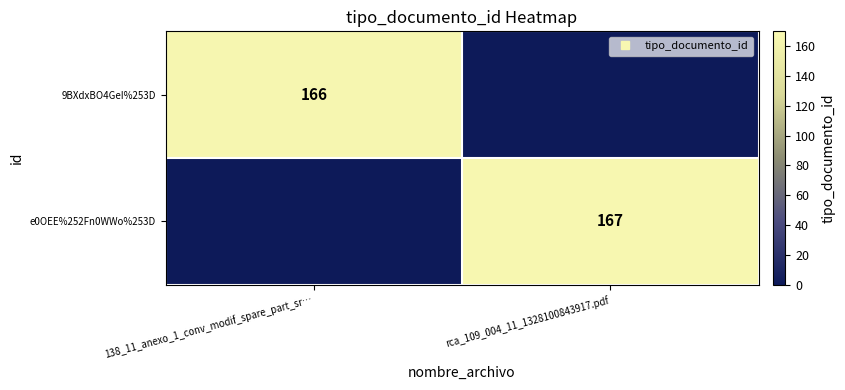

What is the minimum value for 9BXdxBO4GeI%253D?

166.0